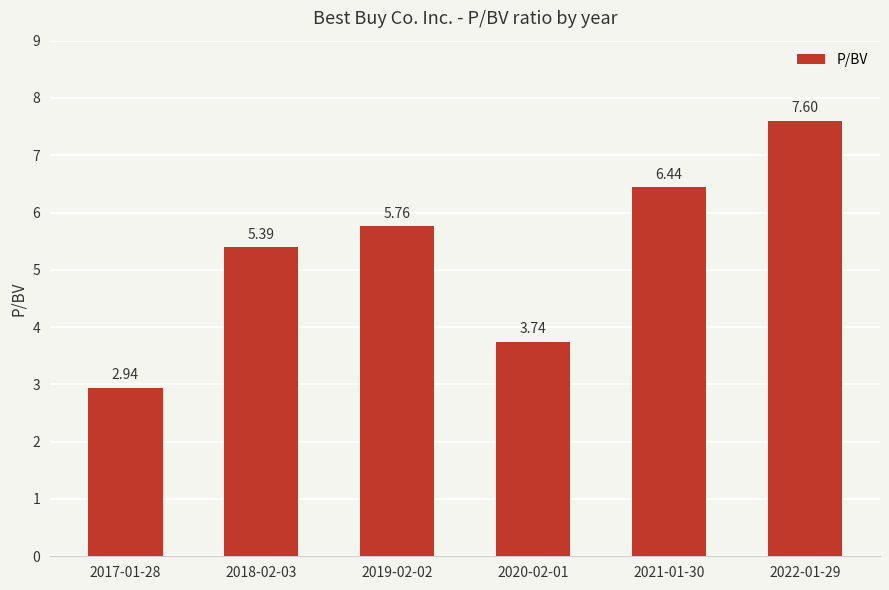

Approximately how many times larger is the value at 2019-02-02 compared to 2017-01-28?

2.0